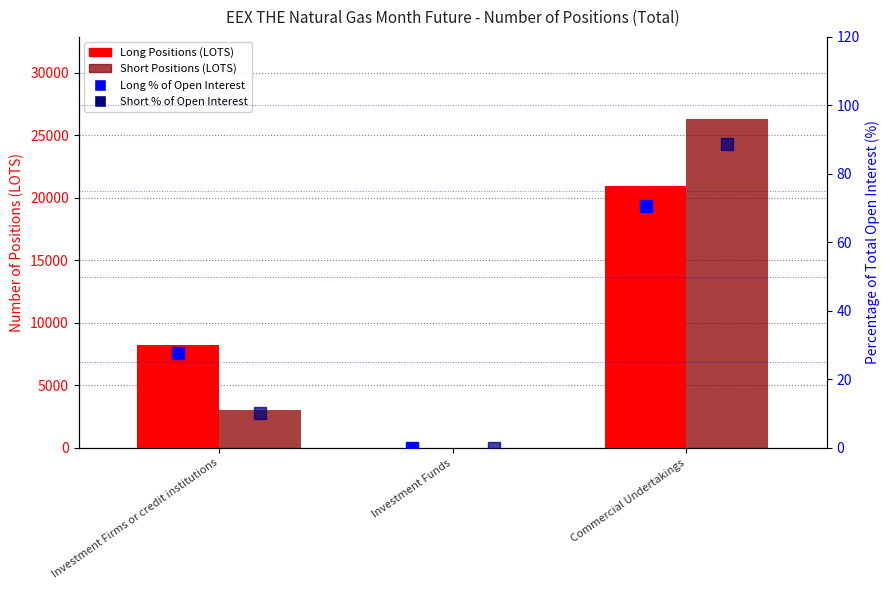

Reading left to right, extract all data points from this chart.

Long Positions: 8251.0	0.0	20910.0
Short Positions: 3048.0	0.0	26291.0
Long % of Open Interest: 27.9	0.0	70.6
Short % of Open Interest: 10.3	0.0	88.7